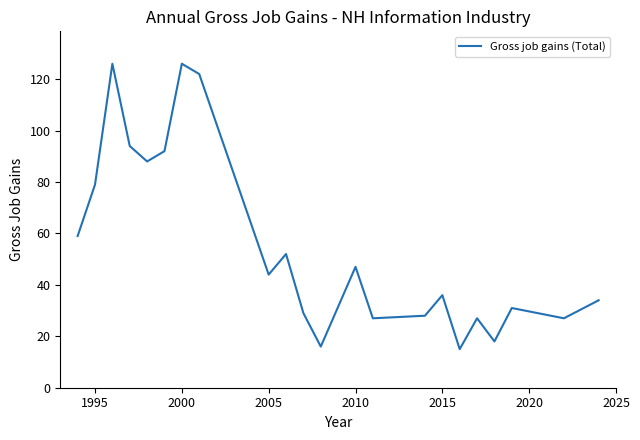

What is the greatest value displayed?

126